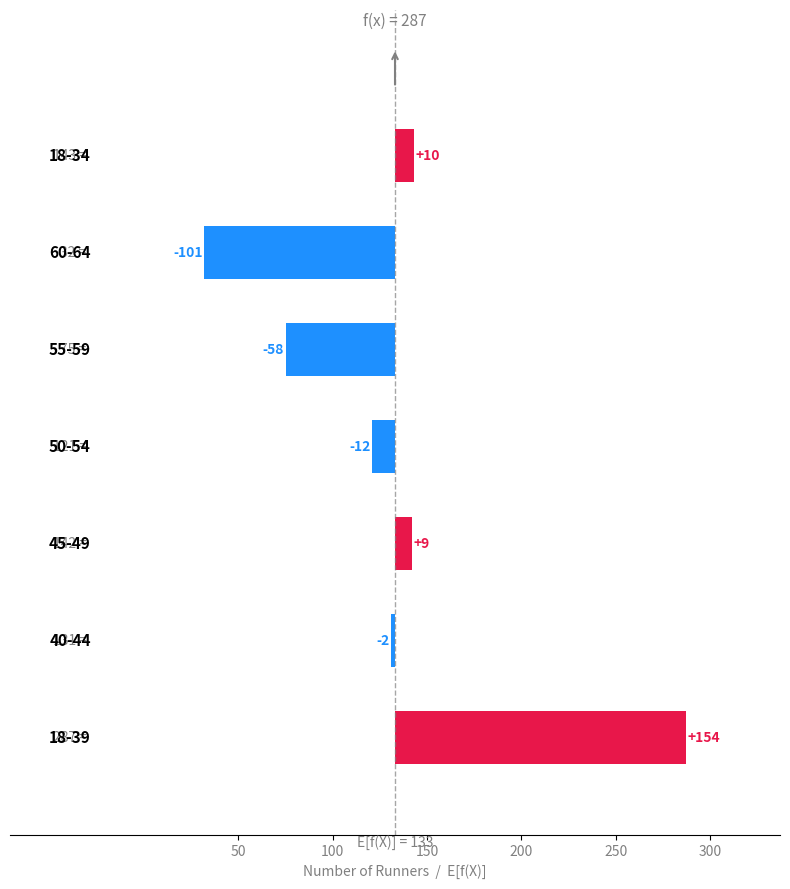

Reading left to right, list all the values displayed in this chart.

154	-2	9	-12	-58	-101	10